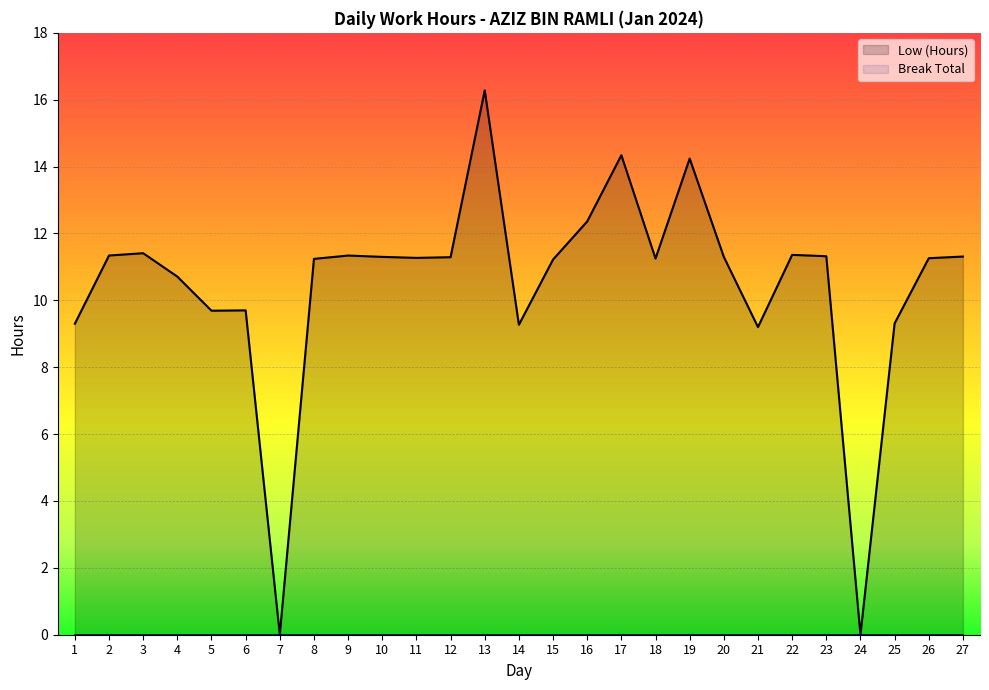

What is the maximum value shown in the chart?

16.3